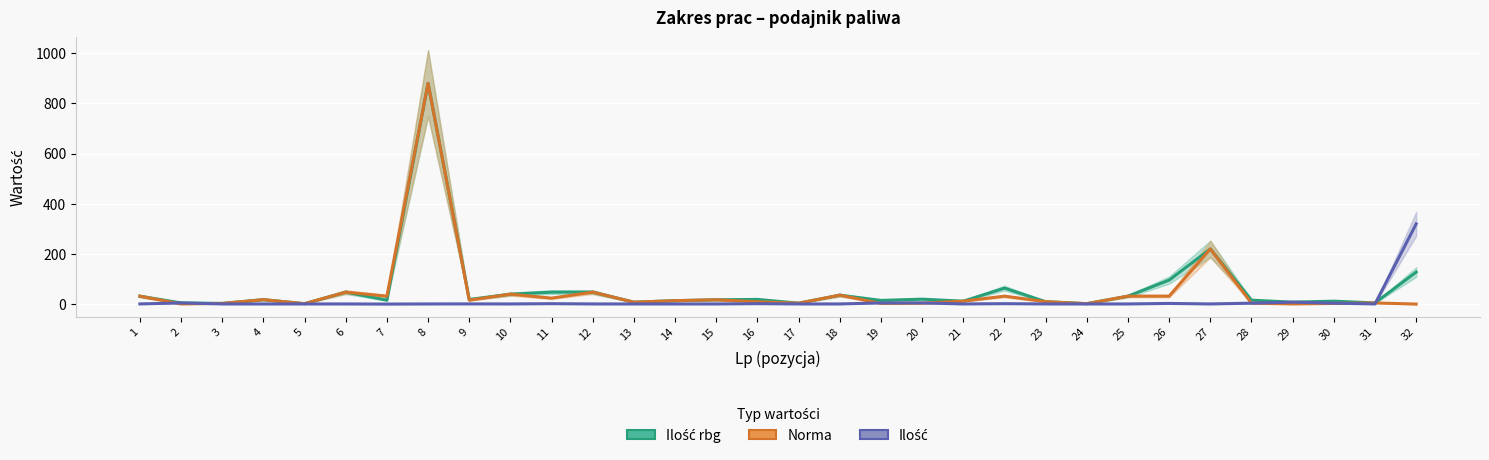

What is the minimum value for Ilość rbg?

2.0